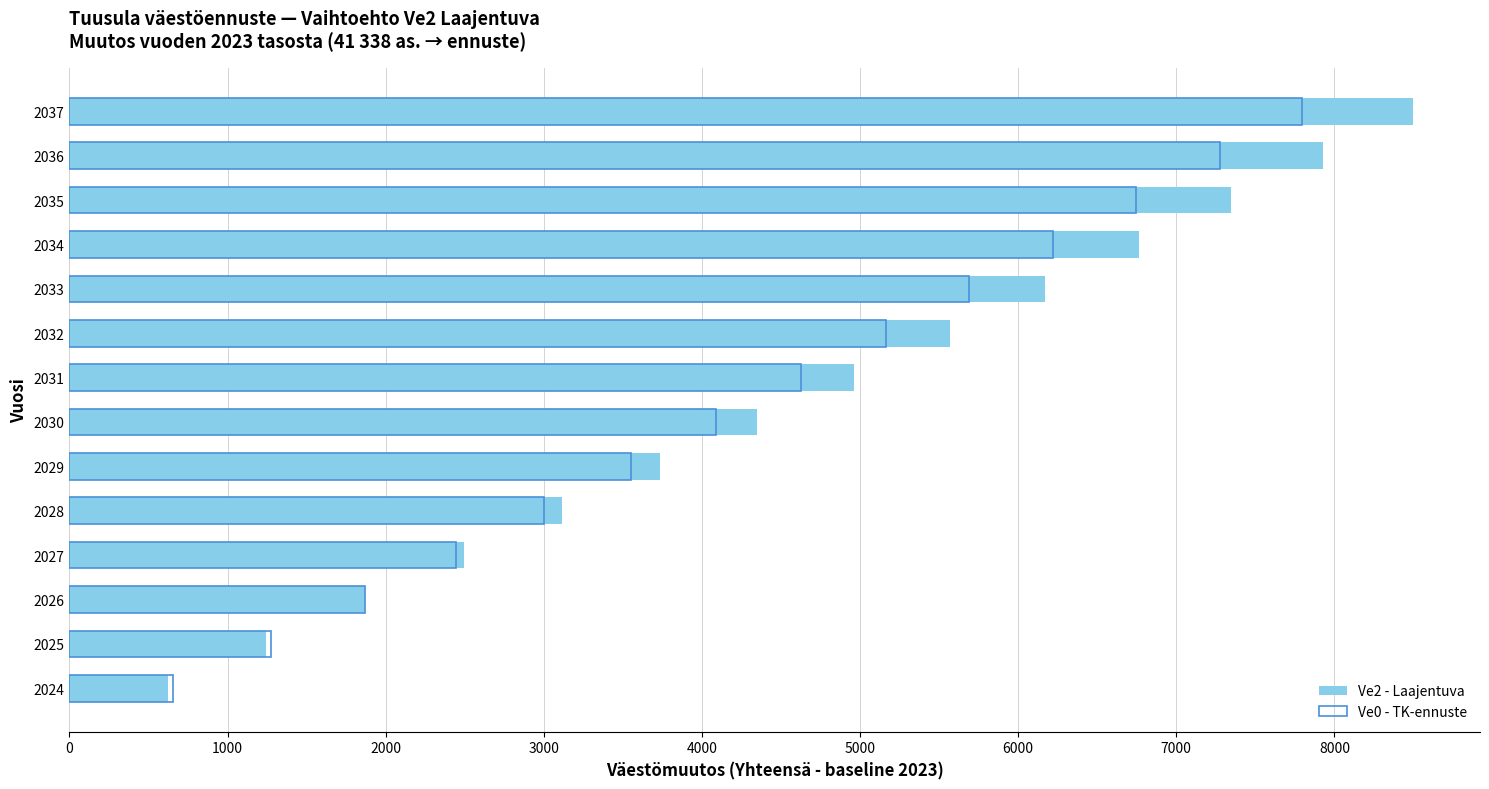

Rank the series by their maximum value, from highest to lowest.

Ve2 - Laajentuva, Ve0 - TK-ennuste